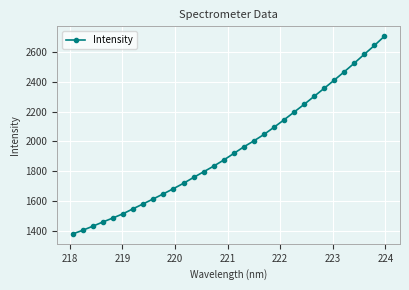

What is the value of the 5th point from the left?

1486.0